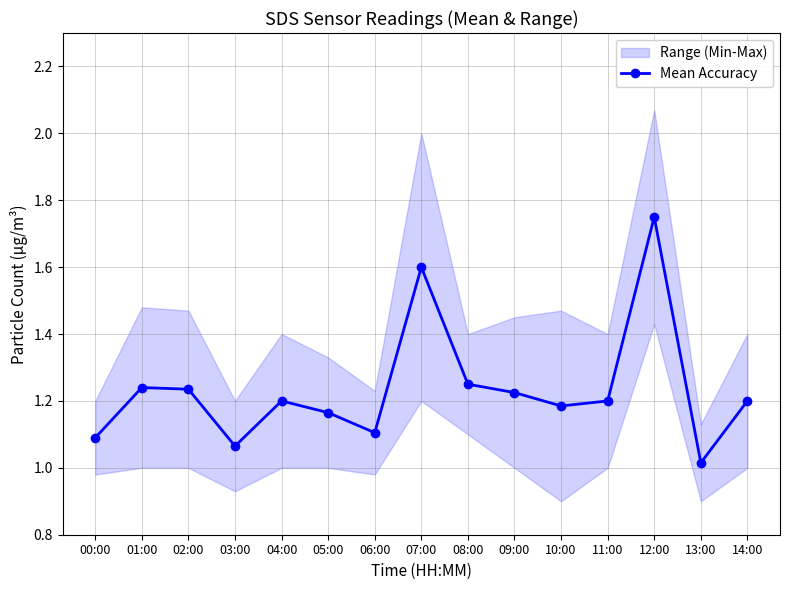

Rank the categories by value from highest to lowest.

12:00, 07:00, 08:00, 01:00, 02:00, 09:00, 04:00, 11:00, 14:00, 10:00, 05:00, 06:00, 00:00, 03:00, 13:00